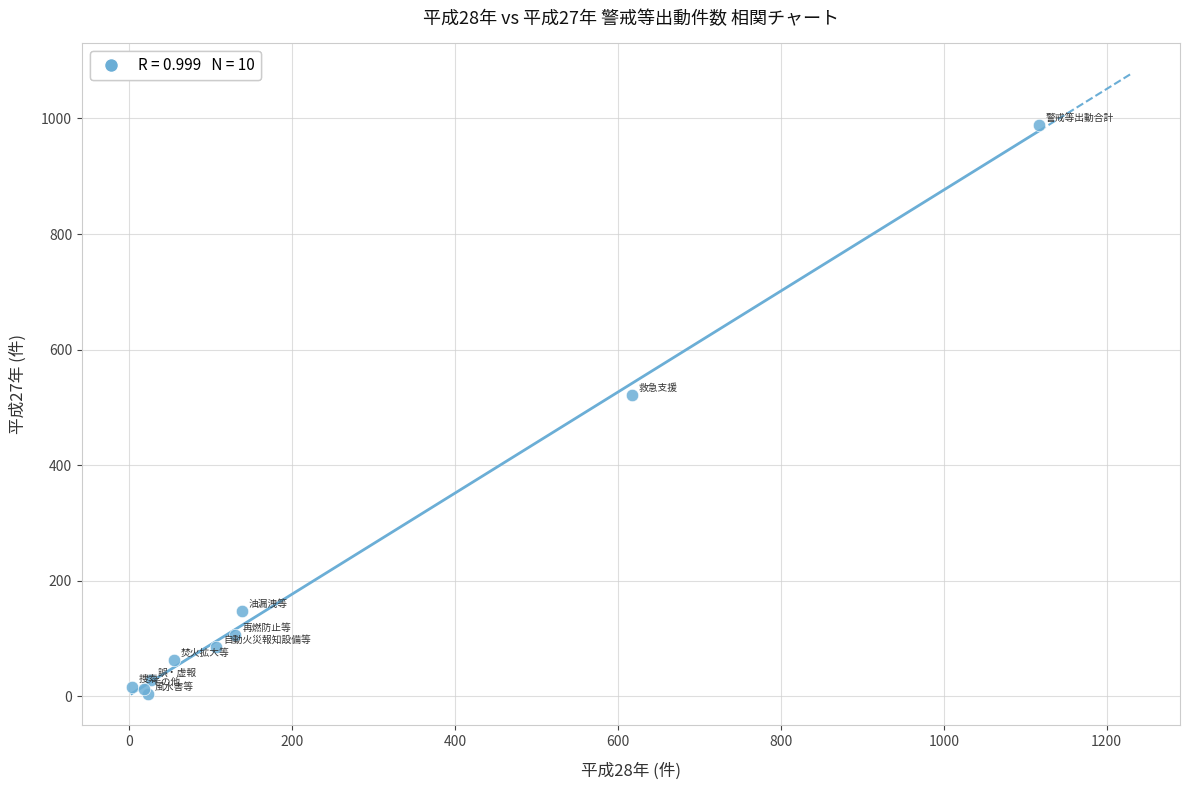

What Y value in the scatter plot is closest to 496?

522